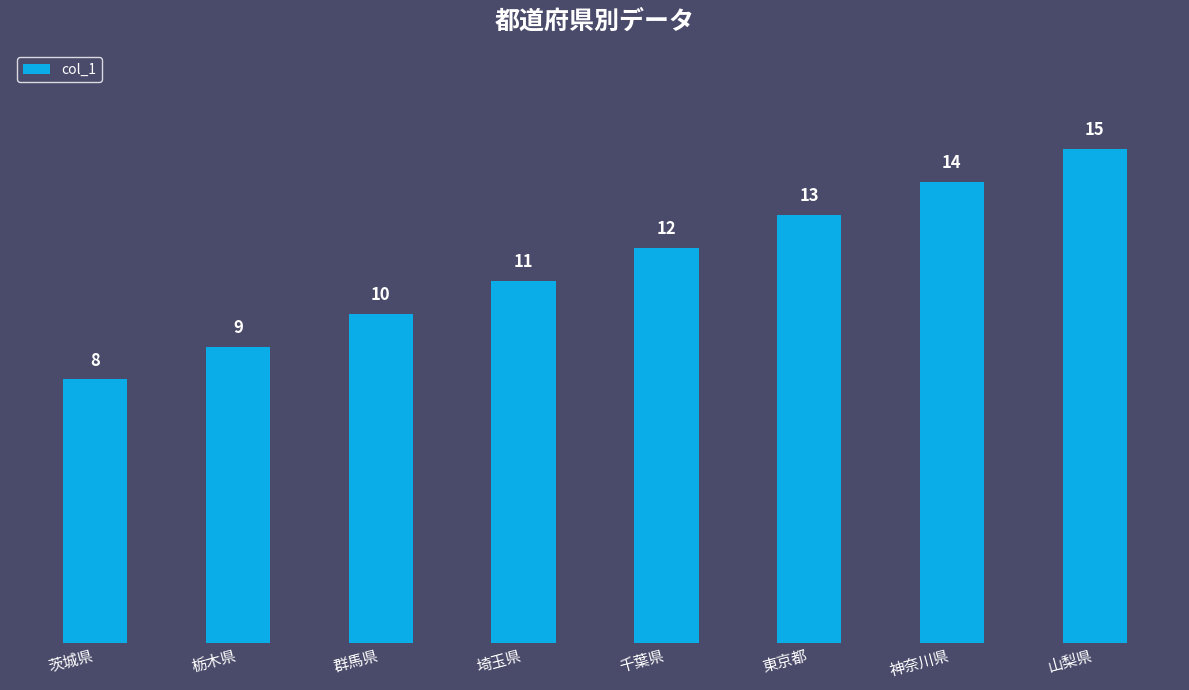

How many bars are there in total?

8